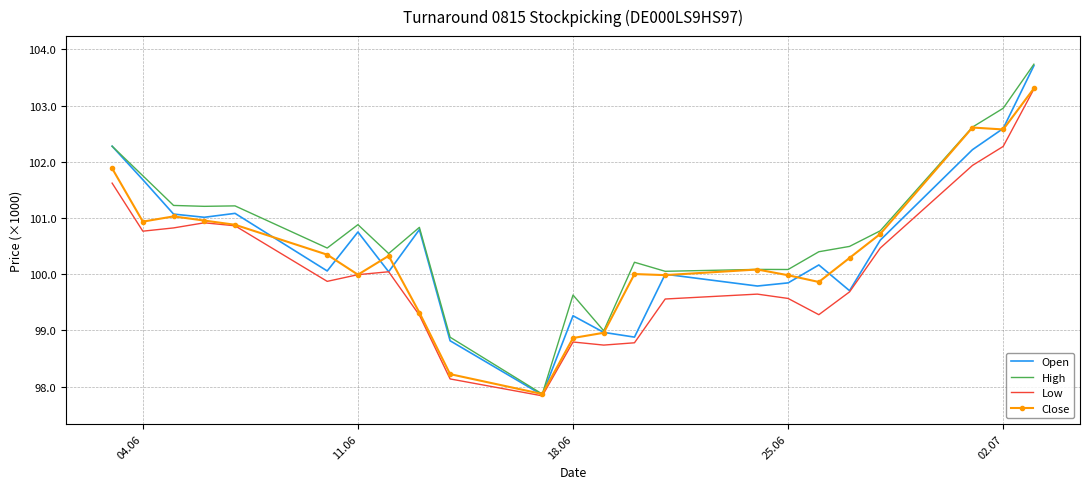

Which series has the largest range (max minus min)?

High